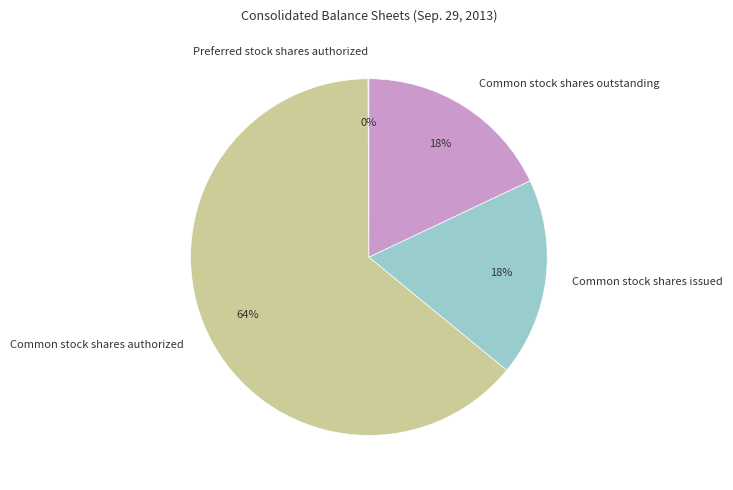

What is the ratio of the value at Common stock shares issued to the value at Common stock shares outstanding?

1.0